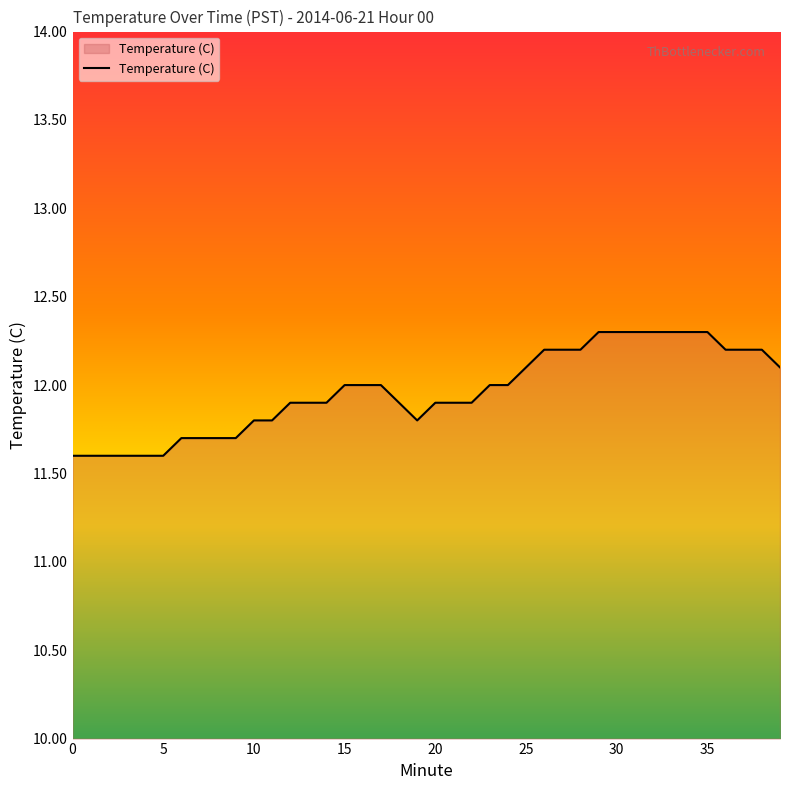

What is the difference between the maximum and minimum values?

0.7